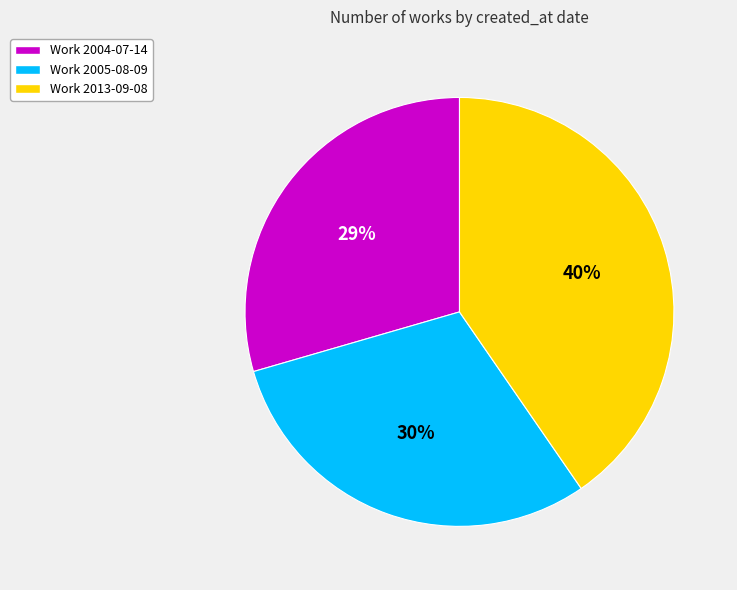

Which slice is the largest?

Work 2013-09-08